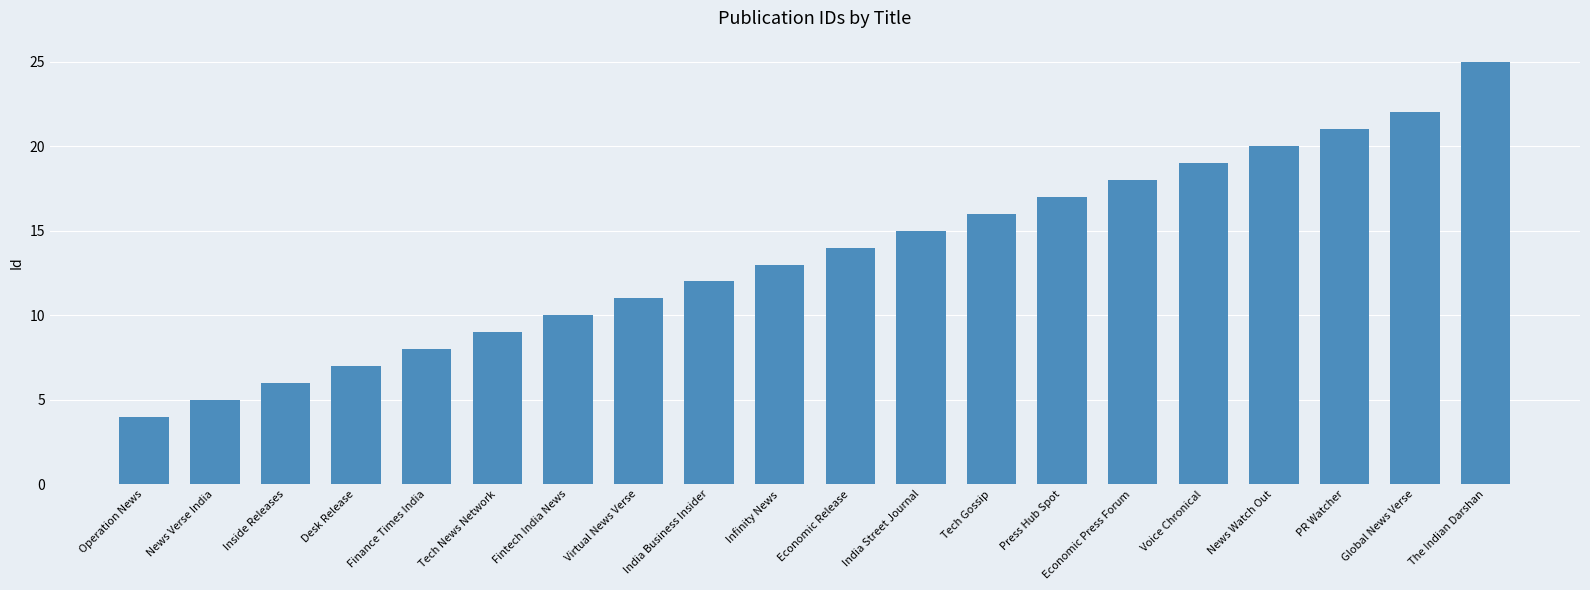

What is the difference between the values at The Indian Darshan and Economic Press Forum?

7